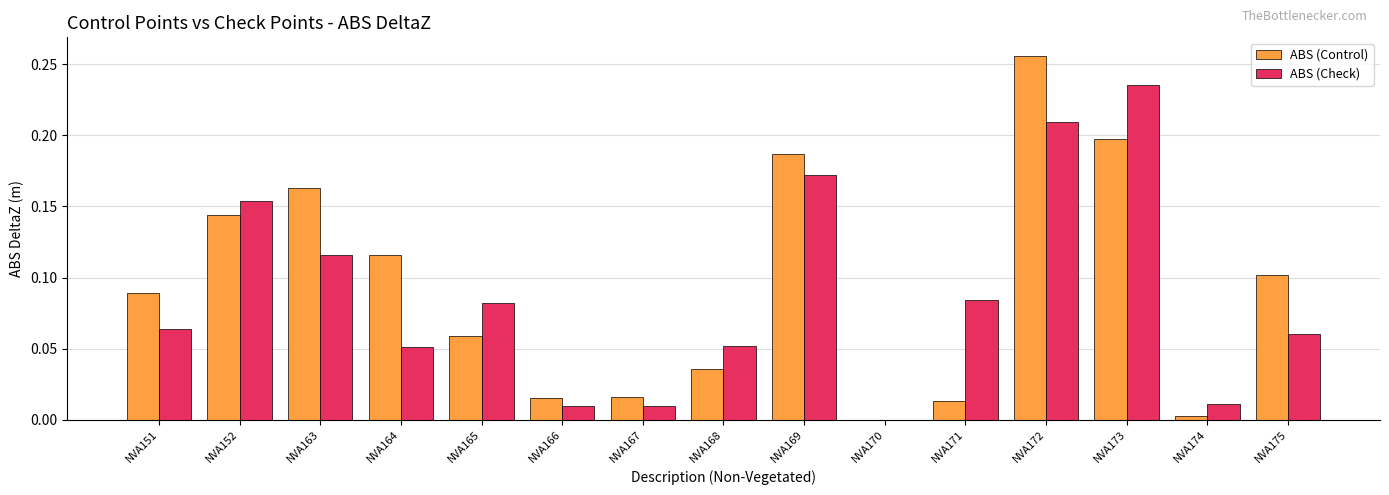

What is the sum of all ABS (Check) values?

1.3